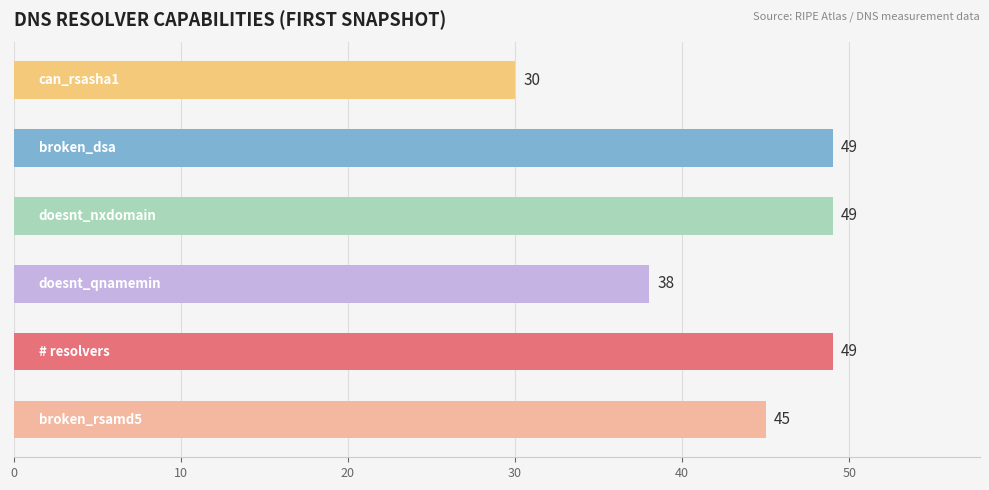

Reading top to bottom, extract all data points from this chart.

30	49	49	38	49	45